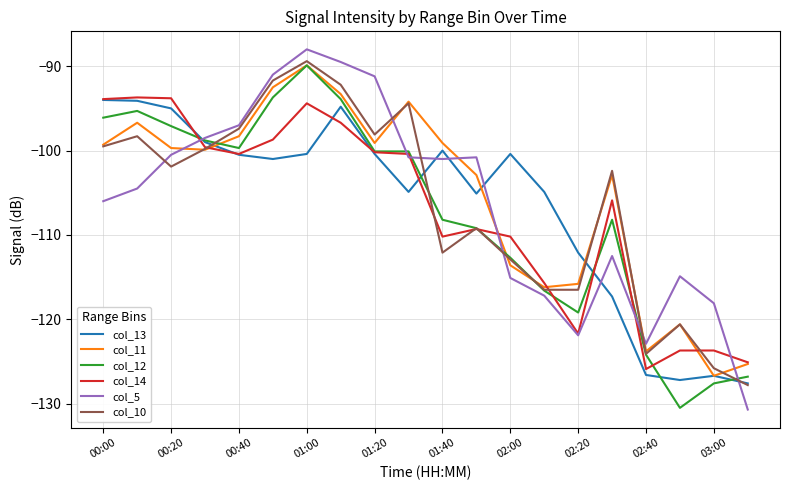

What is the smallest value displayed?

-130.7